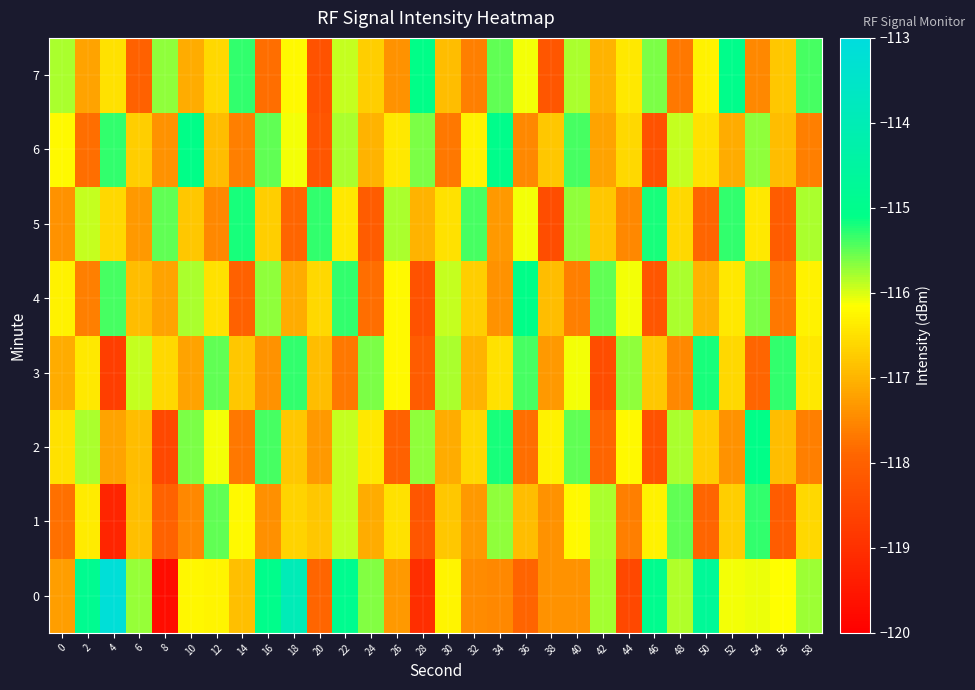

At which category is the sum across all series the highest?

22